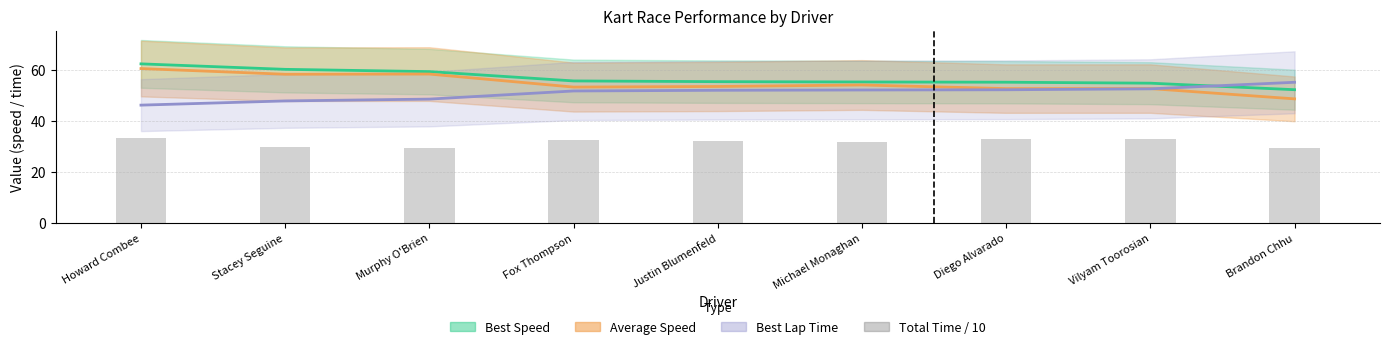

Reading right to left, what are all the values shown in this chart?

29.6	32.8	32.8	32.0	32.3	32.4	29.6	29.6	33.3